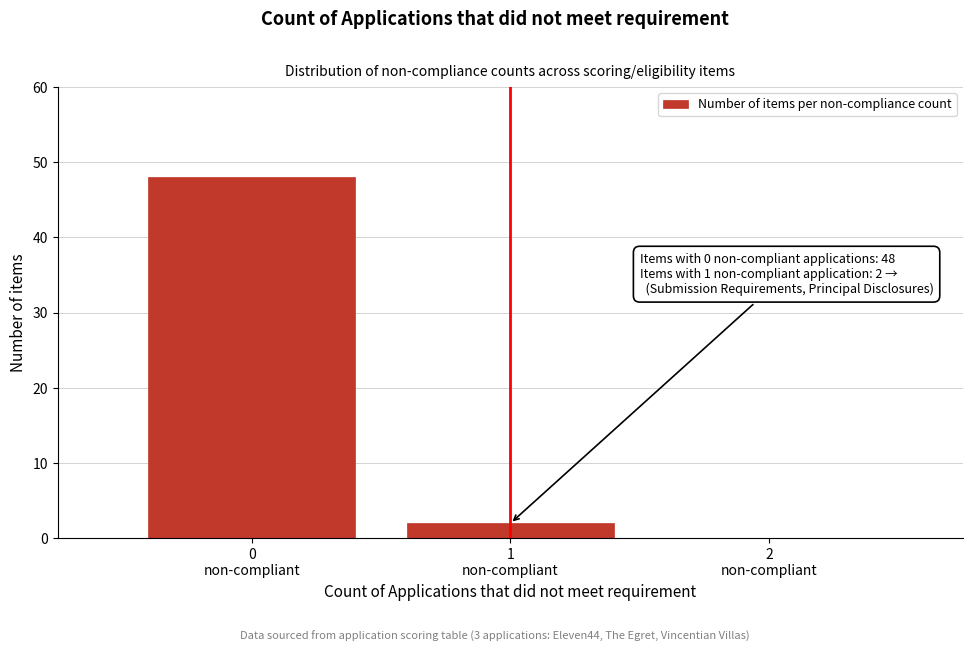

What is the sum of all values?

50